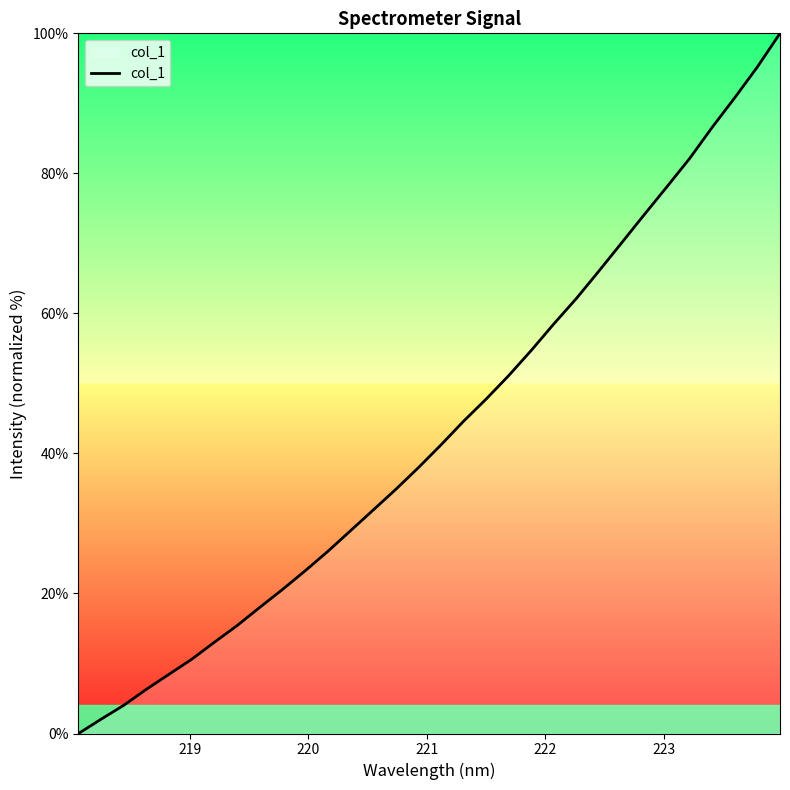

Is this an area chart (filled region under the line)?

No